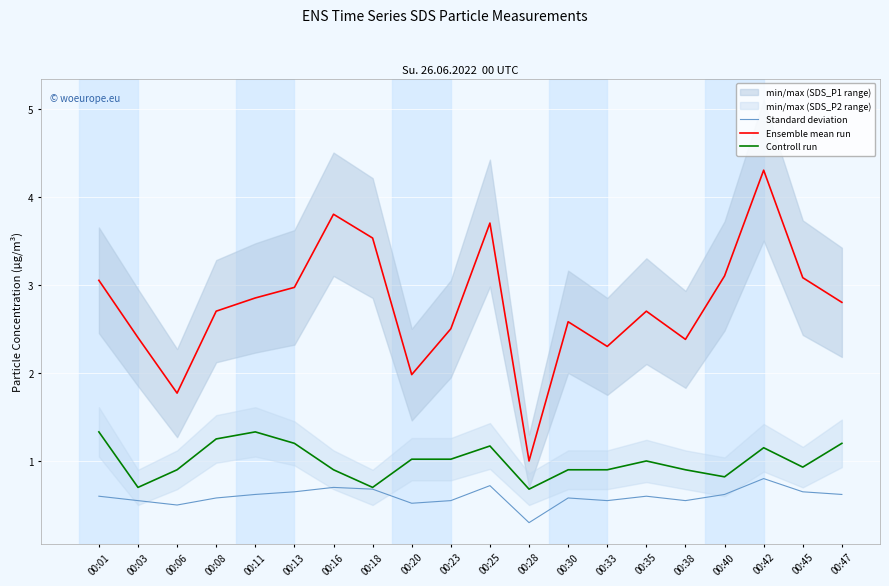

Is this an area chart (filled region under the line)?

No